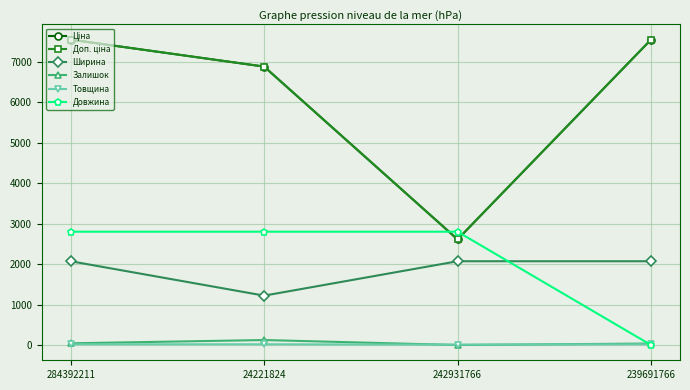

At how many categories does at least one series exceed 3954?

3